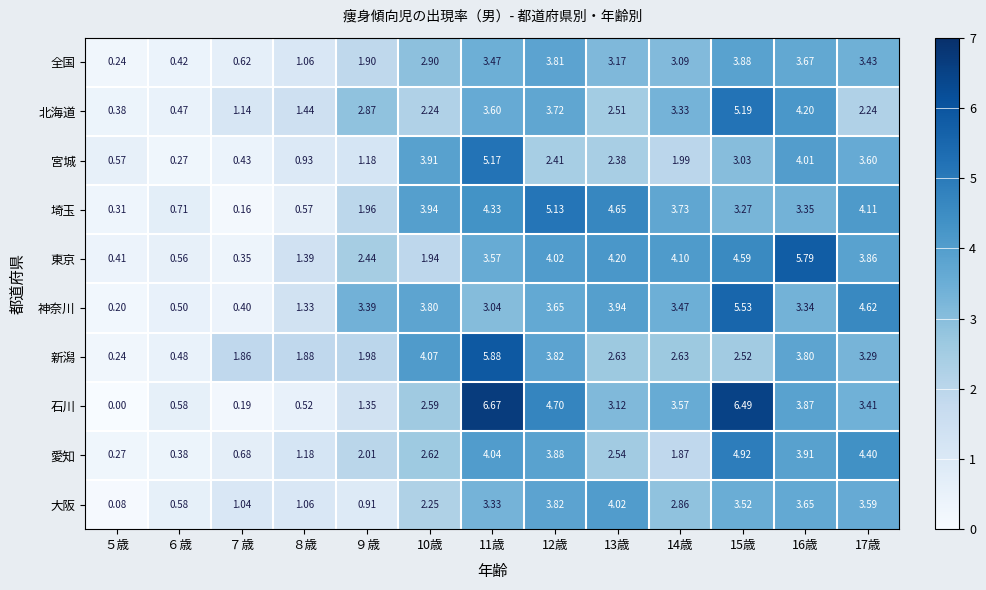

Which series has the widest spread of values?

石川